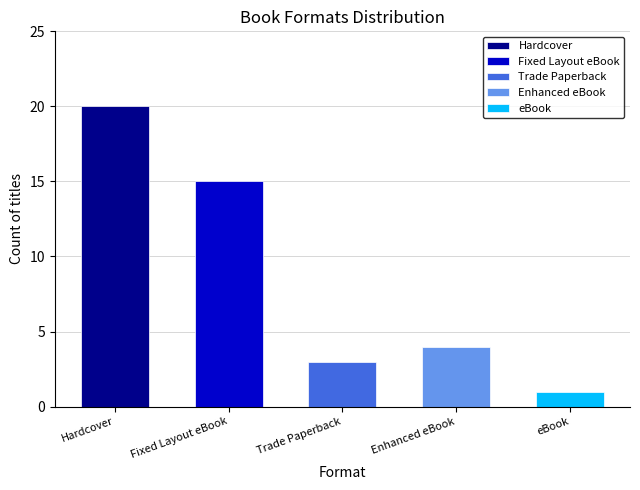

Rank the series by their maximum value, from highest to lowest.

Hardcover, Fixed Layout eBook, Enhanced eBook, Trade Paperback, eBook